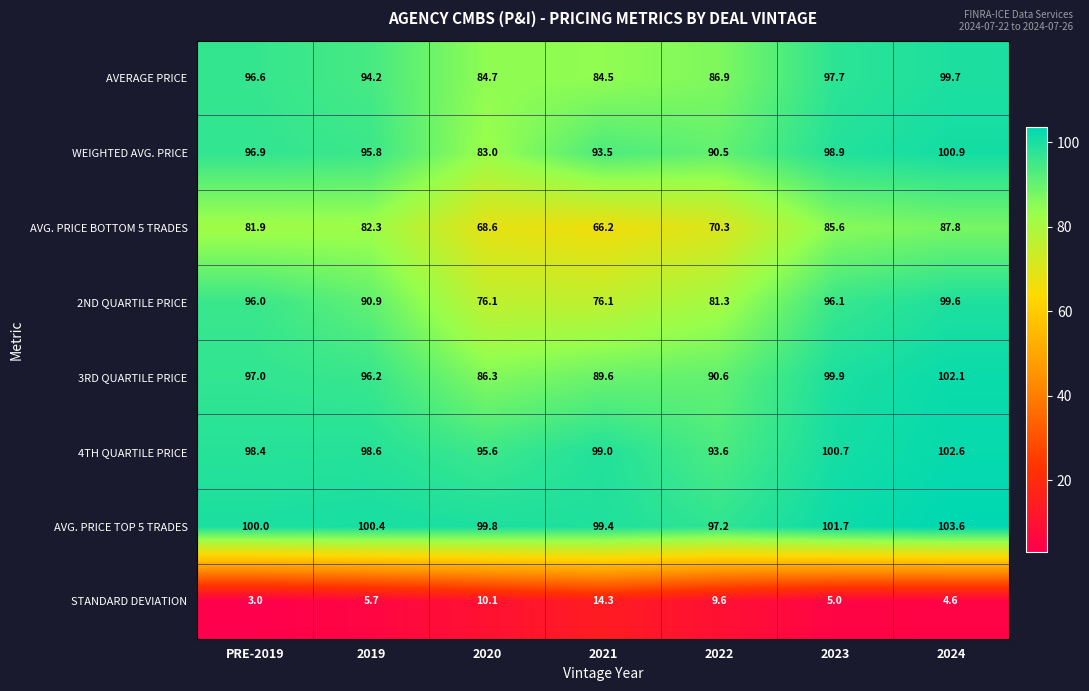

Which category has the highest value across all series?

2024